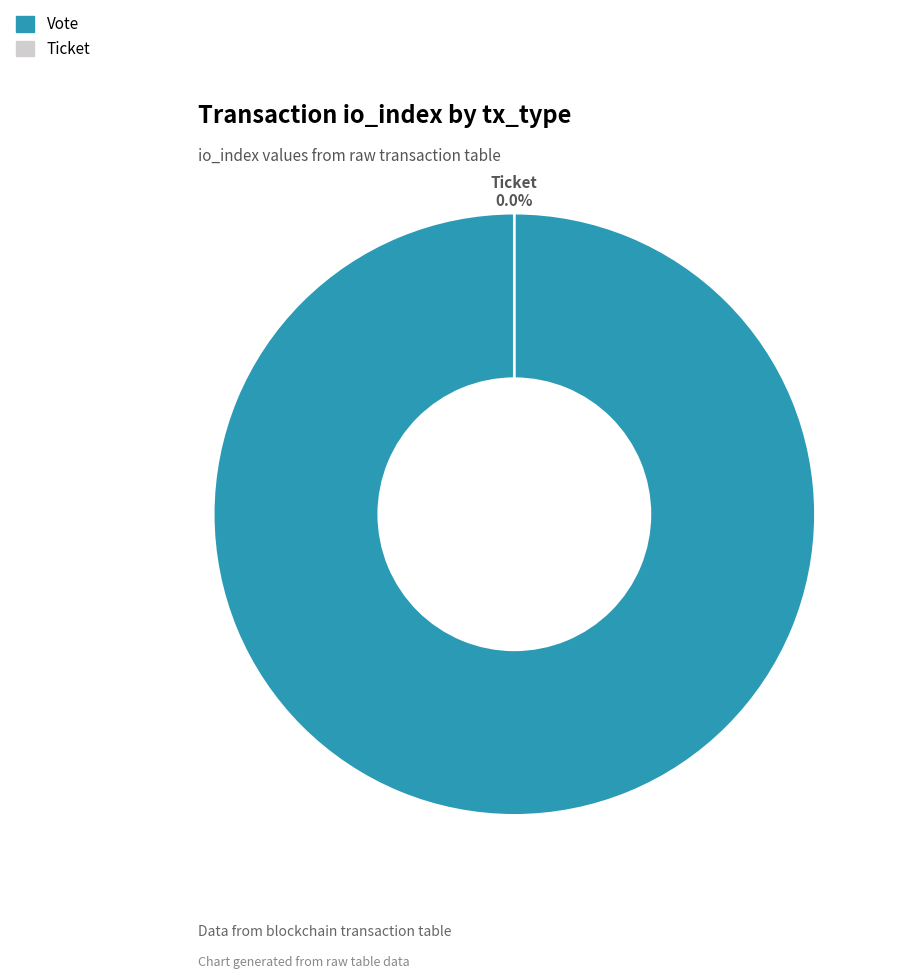

To the nearest percent, what is the difference between the Vote and Ticket slice percentages?

100%